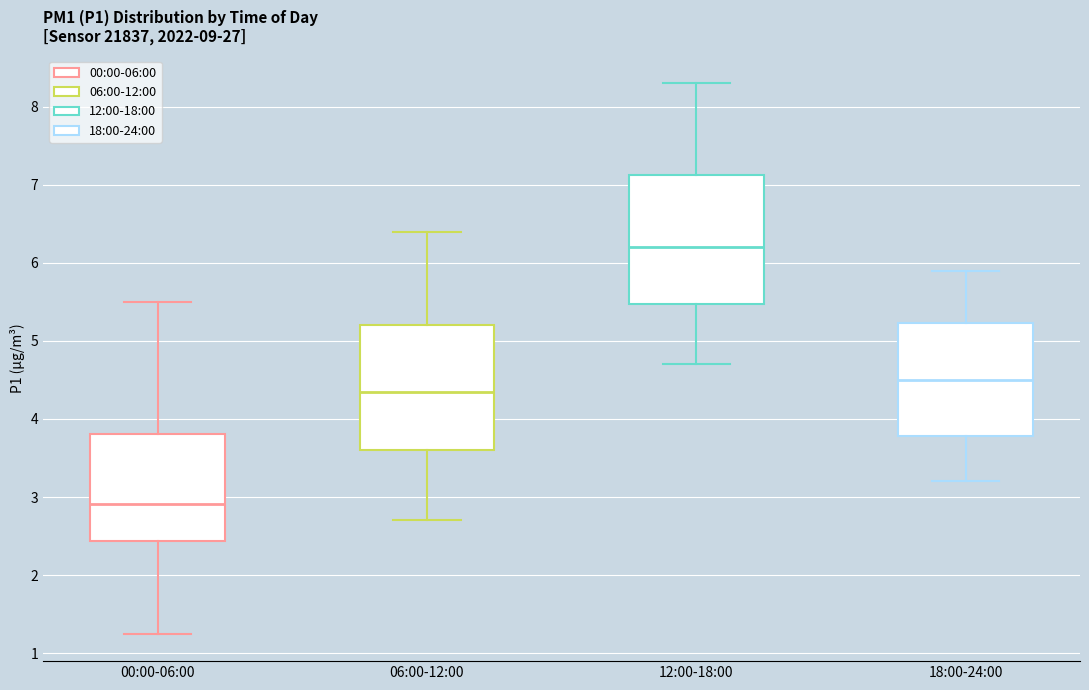

Which box's median line is the highest?

12:00-18:00